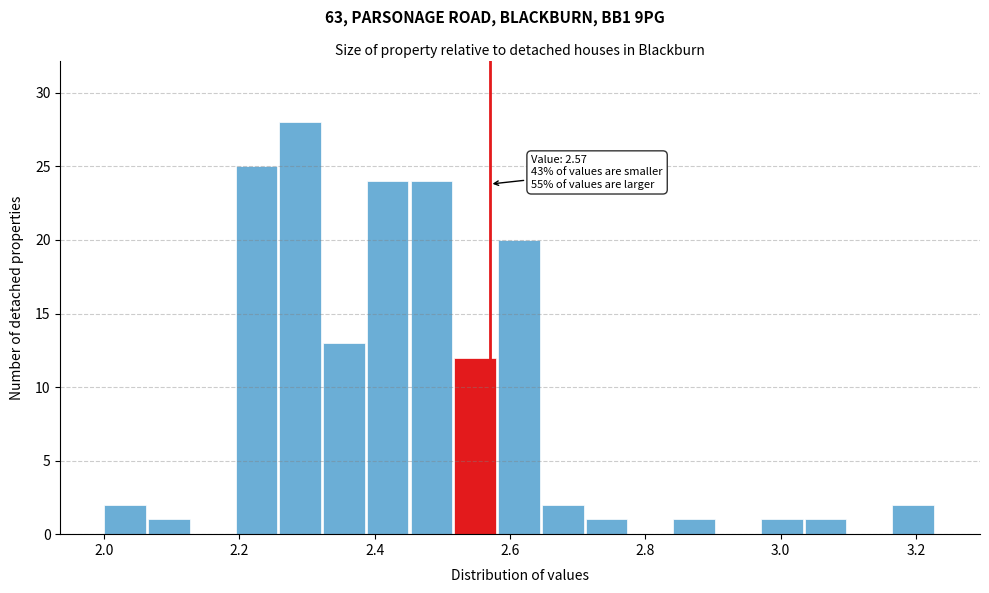

Around what value on the x-axis is the tallest bar? Give the approximate position of its centre, as read against the axis.

2.28